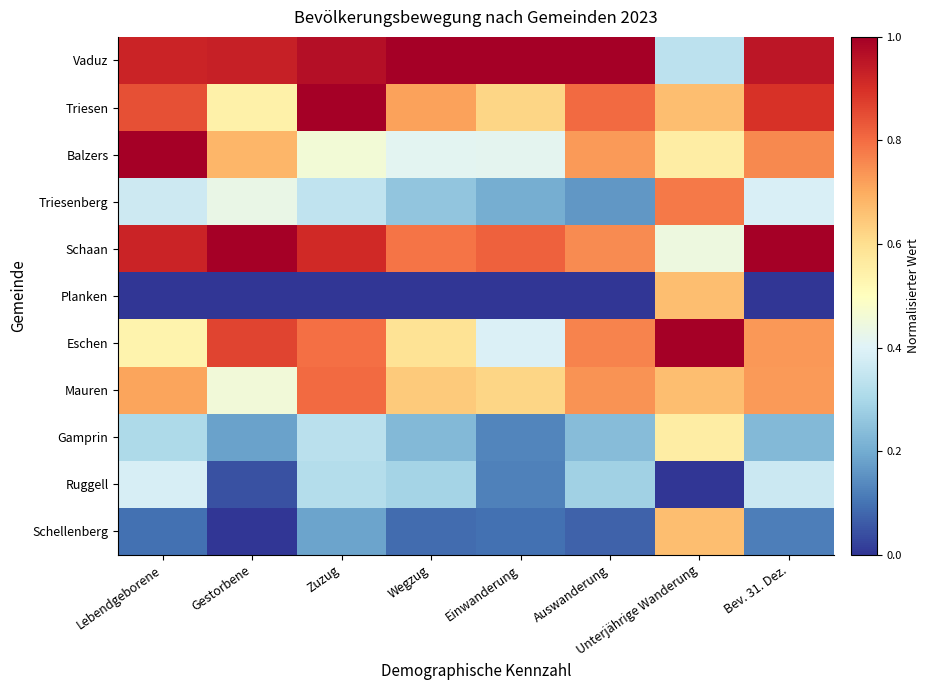

Reading right to left, extract all data points from this chart.

Vaduz: Bev. 31. Dez.=0.9	Unterjährige Wanderung=0.3	Auswanderung=1.0	Einwanderung=1.0	Wegzug=1.0	Zuzug=1.0	Gestorbene=0.9	Lebendgeborene=0.9
Triesen: Bev. 31. Dez.=0.9	Unterjährige Wanderung=0.7	Auswanderung=0.8	Einwanderung=0.6	Wegzug=0.7	Zuzug=1.0	Gestorbene=0.5	Lebendgeborene=0.8
Balzers: Bev. 31. Dez.=0.8	Unterjährige Wanderung=0.6	Auswanderung=0.7	Einwanderung=0.4	Wegzug=0.4	Zuzug=0.5	Gestorbene=0.7	Lebendgeborene=1.0
Triesenberg: Bev. 31. Dez.=0.4	Unterjährige Wanderung=0.8	Auswanderung=0.2	Einwanderung=0.2	Wegzug=0.3	Zuzug=0.3	Gestorbene=0.4	Lebendgeborene=0.4
Schaan: Bev. 31. Dez.=1.0	Unterjährige Wanderung=0.4	Auswanderung=0.8	Einwanderung=0.8	Wegzug=0.8	Zuzug=0.9	Gestorbene=1.0	Lebendgeborene=0.9
Planken: Bev. 31. Dez.=0.0	Unterjährige Wanderung=0.7	Auswanderung=0.0	Einwanderung=0.0	Wegzug=0.0	Zuzug=0.0	Gestorbene=0.0	Lebendgeborene=0.0
Eschen: Bev. 31. Dez.=0.7	Unterjährige Wanderung=1.0	Auswanderung=0.8	Einwanderung=0.4	Wegzug=0.6	Zuzug=0.8	Gestorbene=0.9	Lebendgeborene=0.5
Mauren: Bev. 31. Dez.=0.7	Unterjährige Wanderung=0.7	Auswanderung=0.7	Einwanderung=0.6	Wegzug=0.6	Zuzug=0.8	Gestorbene=0.5	Lebendgeborene=0.7
Gamprin: Bev. 31. Dez.=0.2	Unterjährige Wanderung=0.6	Auswanderung=0.2	Einwanderung=0.1	Wegzug=0.2	Zuzug=0.3	Gestorbene=0.2	Lebendgeborene=0.3
Ruggell: Bev. 31. Dez.=0.4	Unterjährige Wanderung=0.0	Auswanderung=0.3	Einwanderung=0.1	Wegzug=0.3	Zuzug=0.3	Gestorbene=0.0	Lebendgeborene=0.4
Schellenberg: Bev. 31. Dez.=0.1	Unterjährige Wanderung=0.7	Auswanderung=0.1	Einwanderung=0.1	Wegzug=0.1	Zuzug=0.2	Gestorbene=0.0	Lebendgeborene=0.1